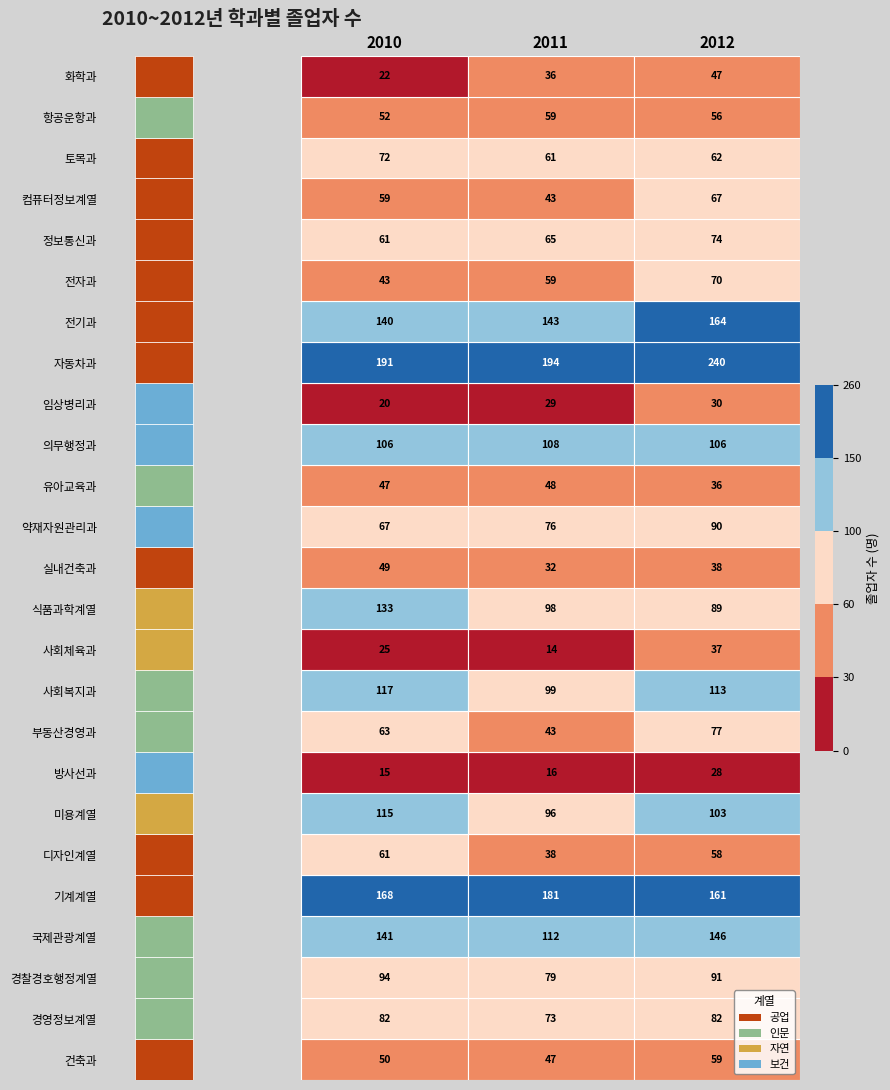

What is the sum of all 자동차과 values?

625